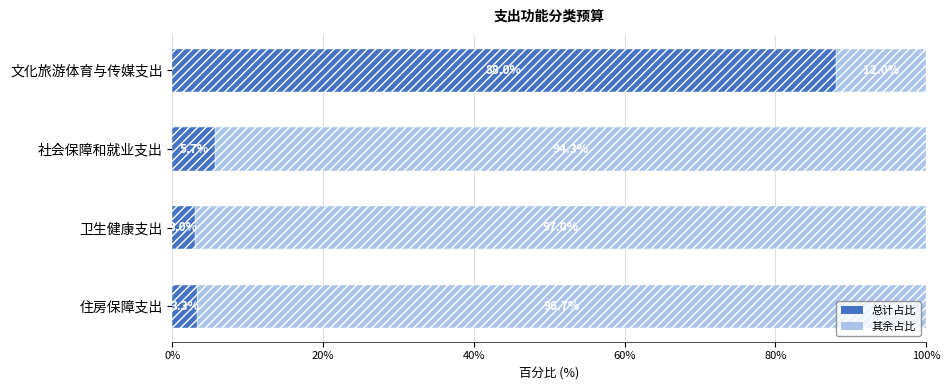

What is the total value across all series at 文化旅游体育与传媒支出?

100.0